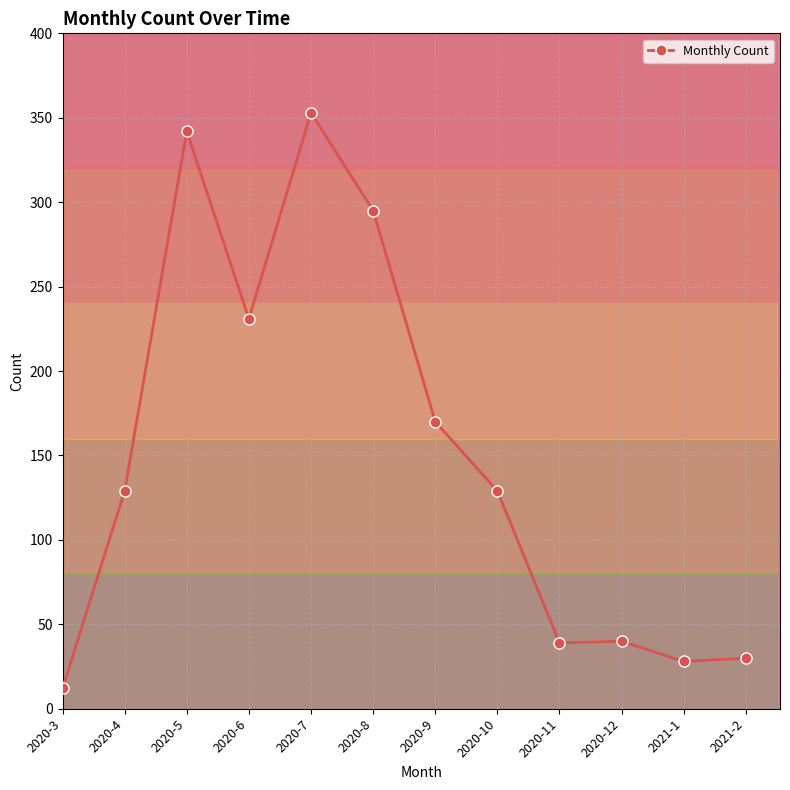

Between 2020-6 and 2020-12, which is larger?

2020-6